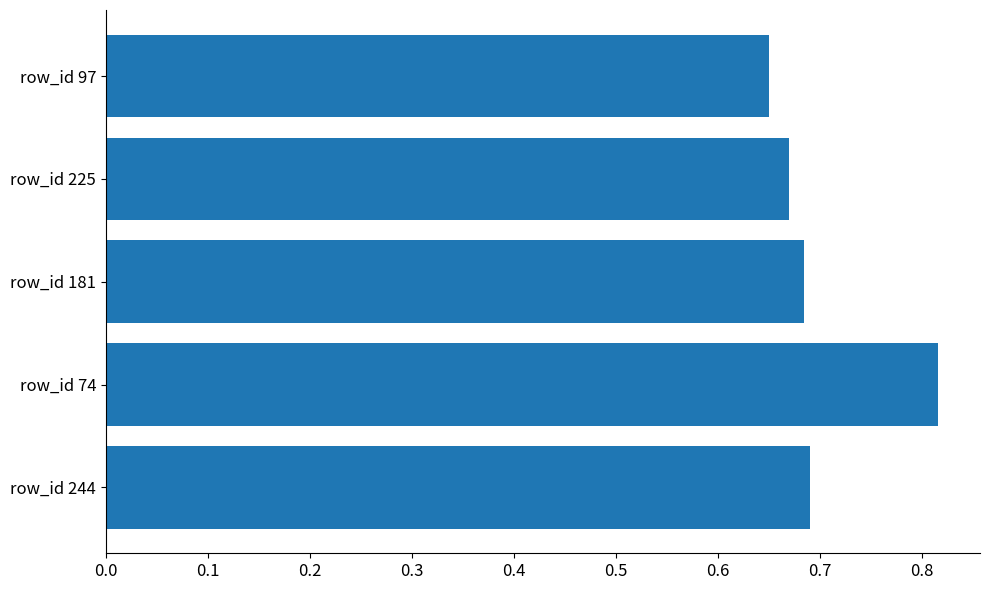

How many values are between 0 and 1?

5